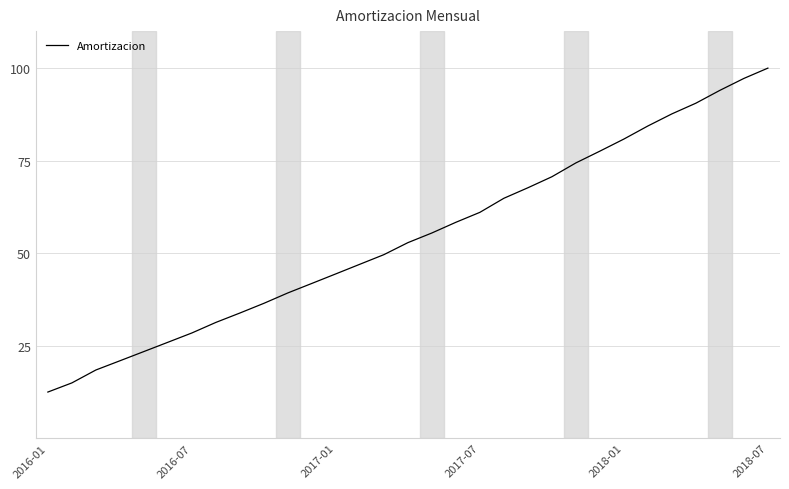

How many distinct data groups are displayed?

1